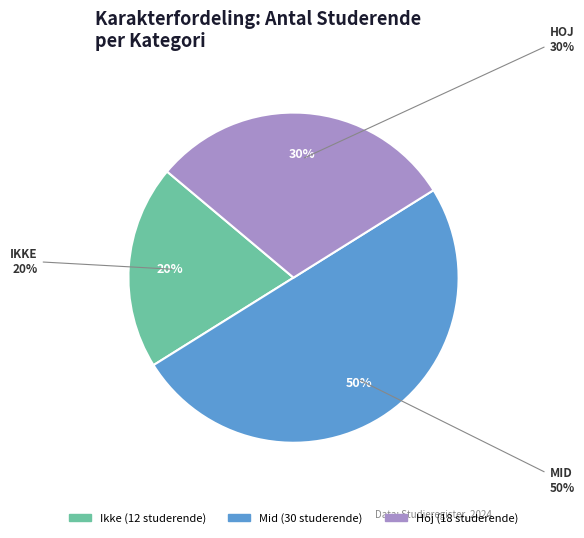

To the nearest percent, what is the difference between the Hoj and Ikke slice percentages?

10%